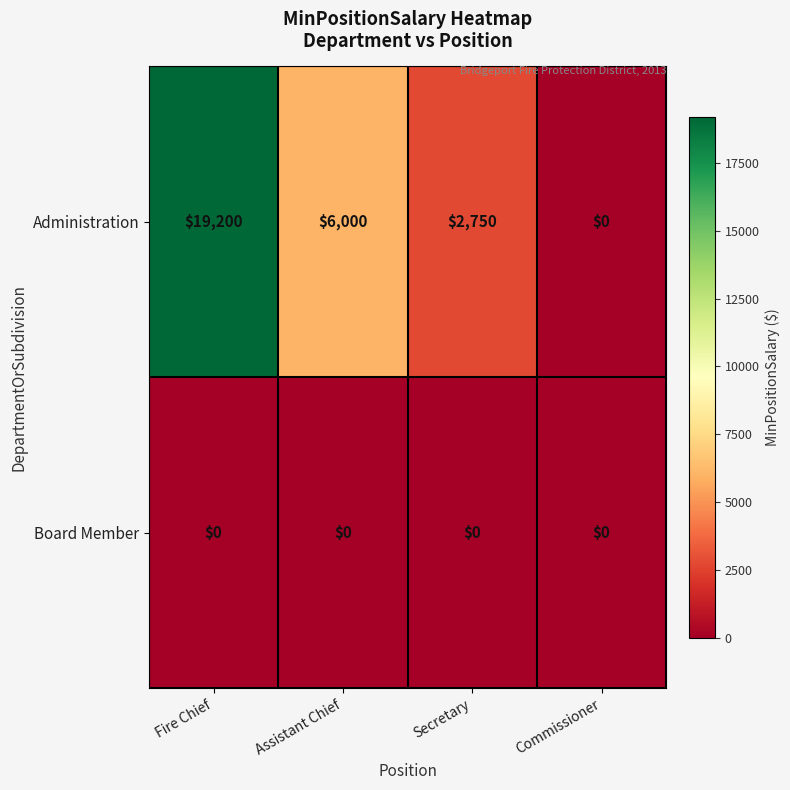

Which series has the widest spread of values?

Administration